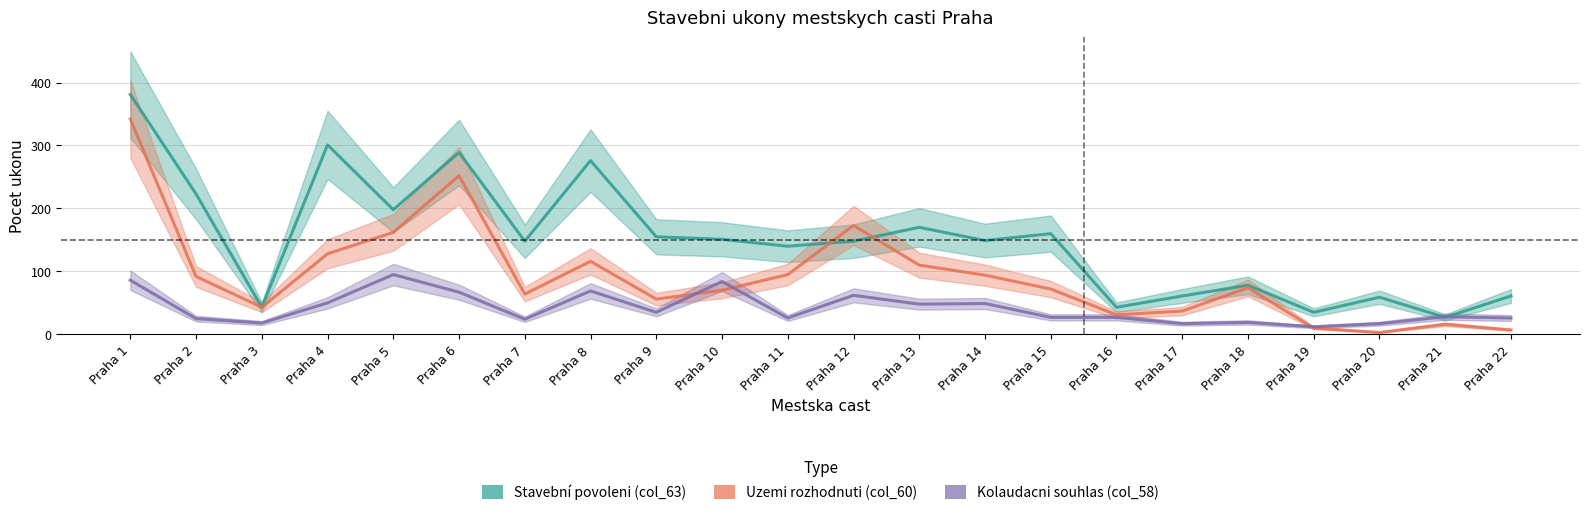

Which series changed the most between Praha 3 and Praha 10?

Stavební povoleni (col_63)